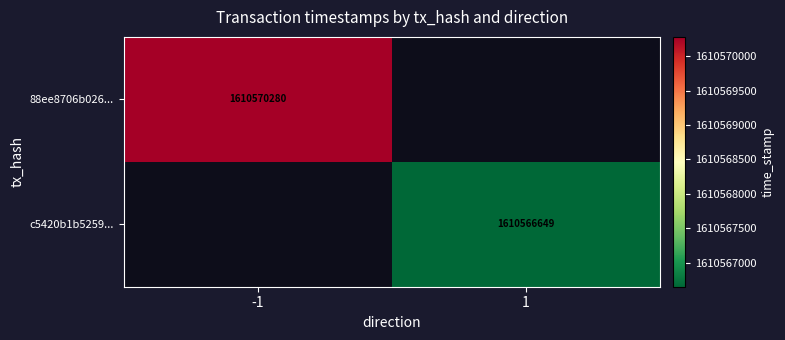

The c5420b1b5259... series shows 2519791973 at 1. True or false?

False